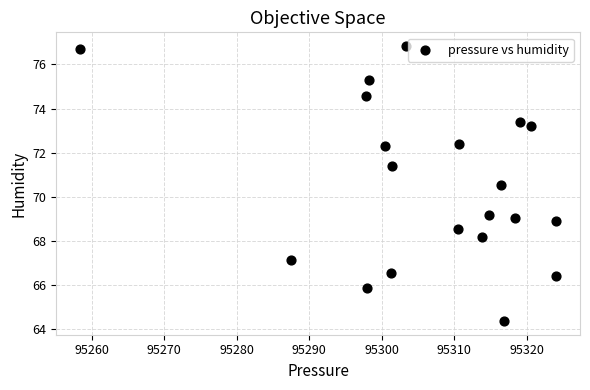

What is the range of X values (max minus min)?

65.6